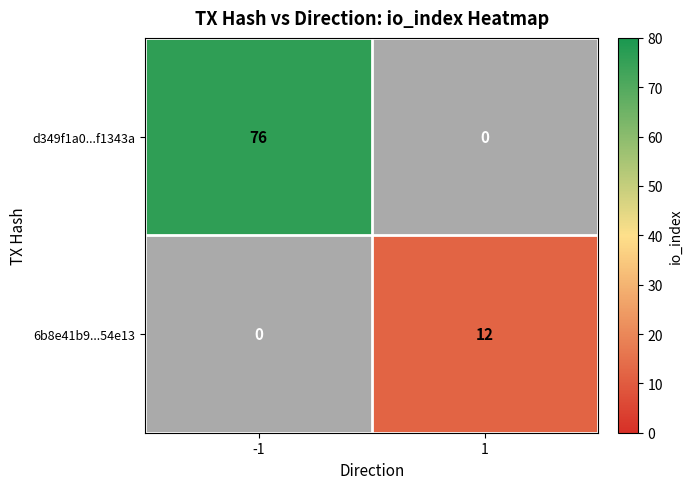

The value of 6b8e41b9...54e13 at 1 is 19. True or false?

False